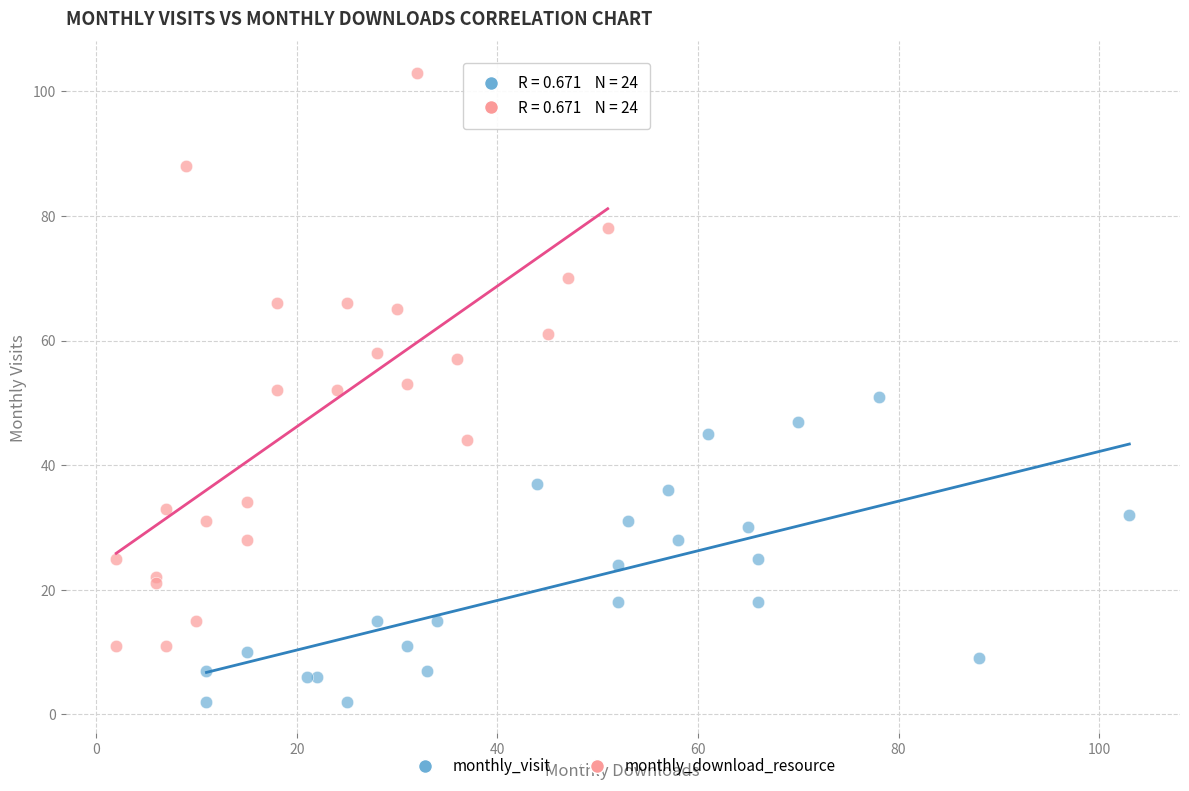

Which series reaches the minimum Y coordinate?

monthly_visit